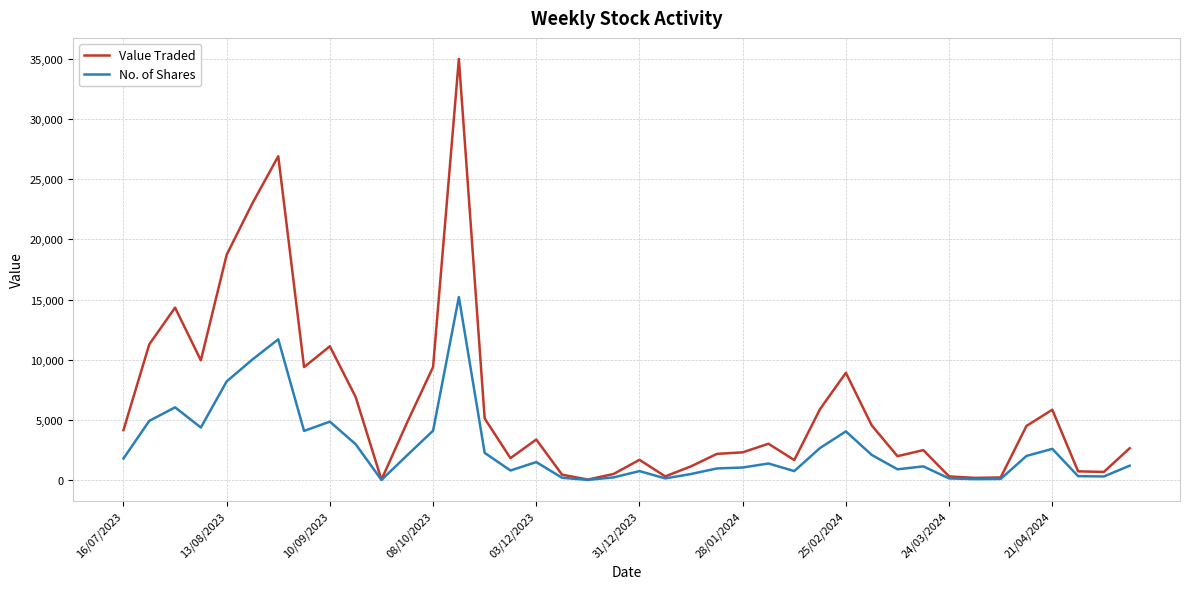

List the series in order of their peak value, lowest first.

No. of Shares, Value Traded